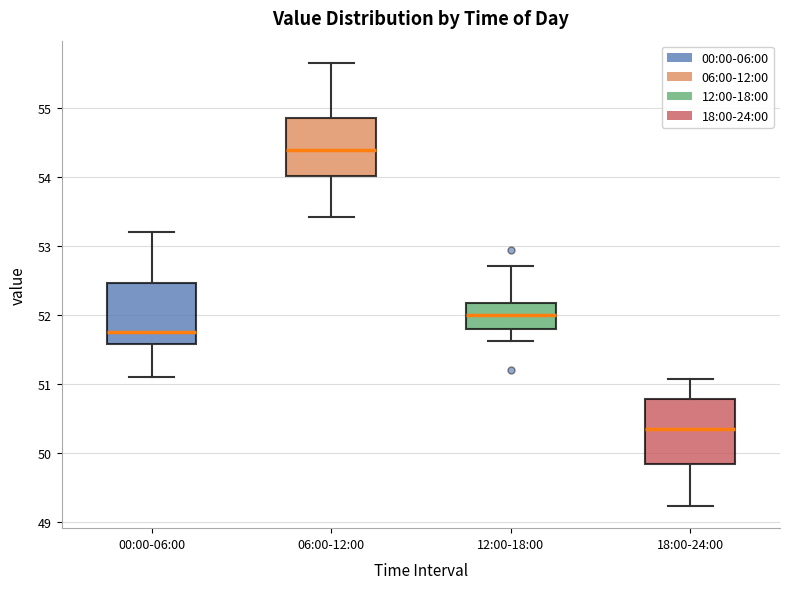

Which box has the highest median line?

06:00-12:00